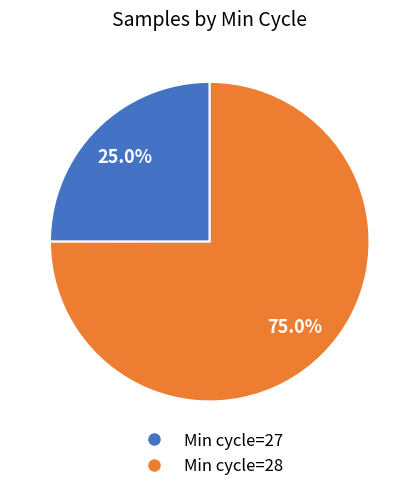

What percentage is NOT represented by Min cycle=28?

25.0%